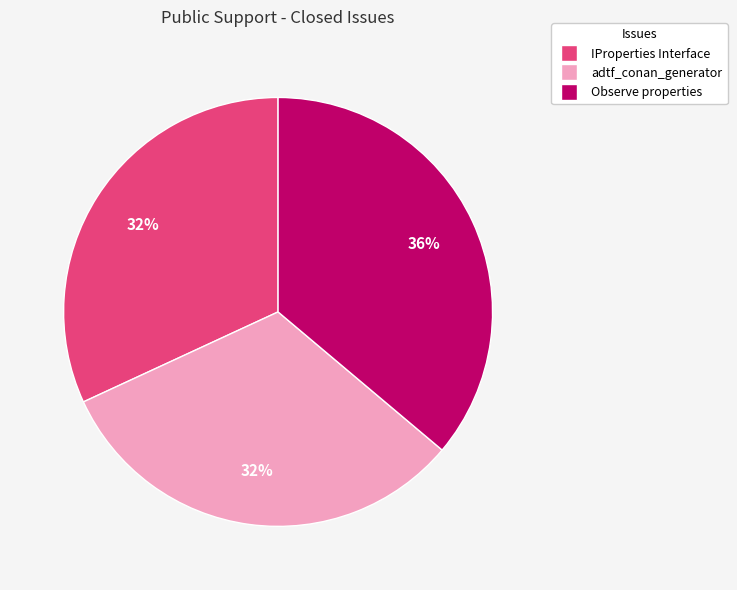

To the nearest percent, what is the difference between the largest and smallest slice percentages?

4%